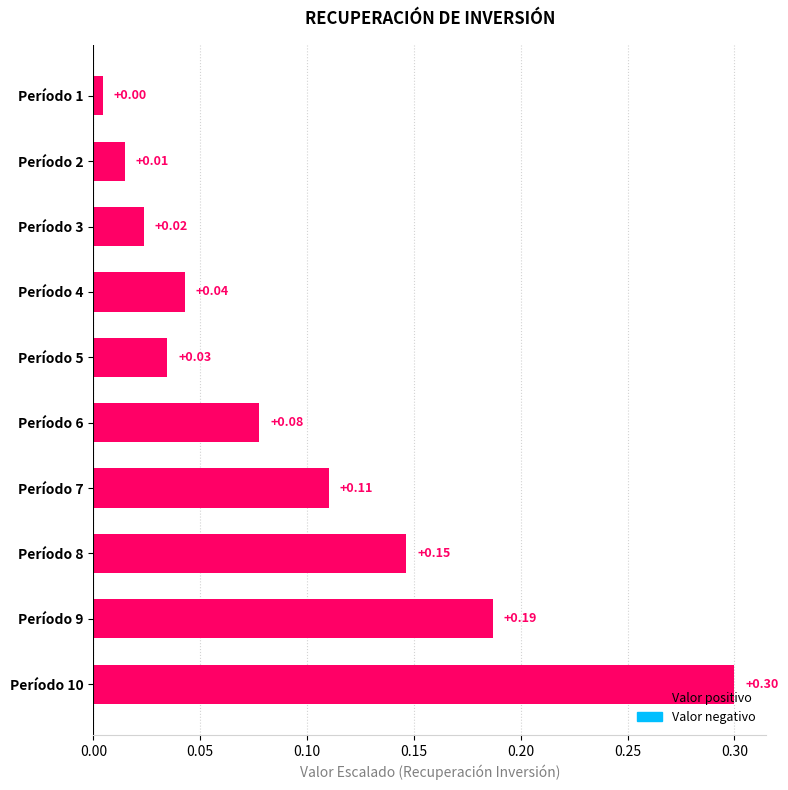

What is the sum of all values?

0.9